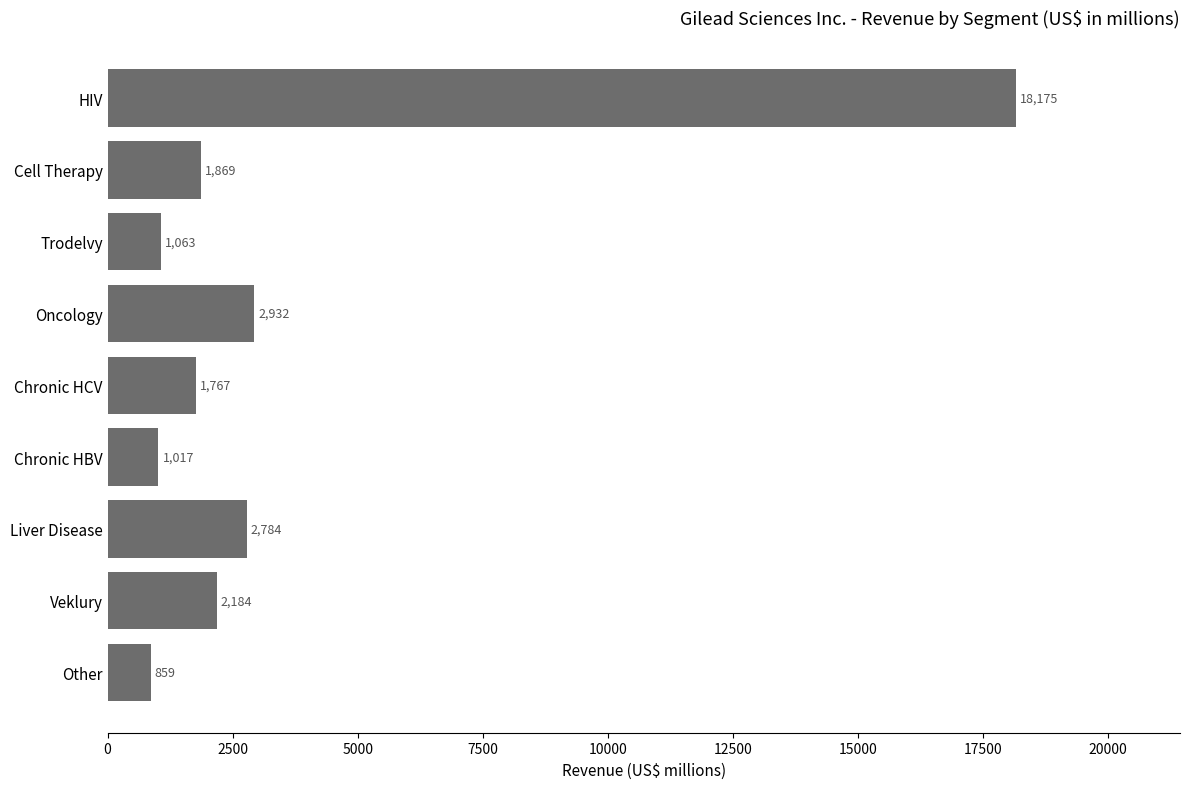

What is the label of the 8th bar from the top?

Veklury